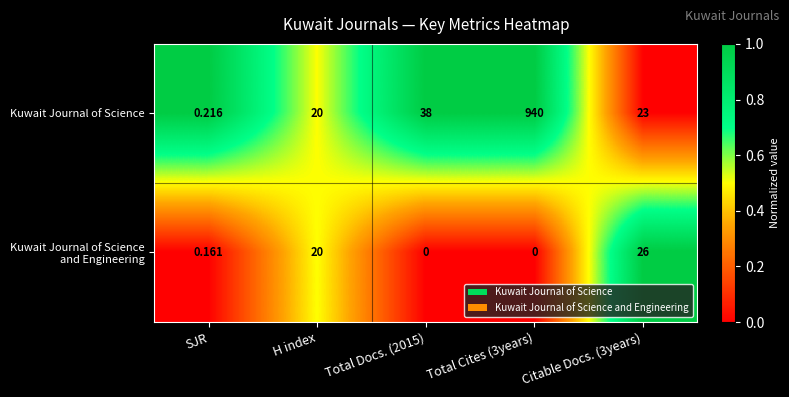

At which label does Kuwait Journal of Science reach its minimum?

SJR